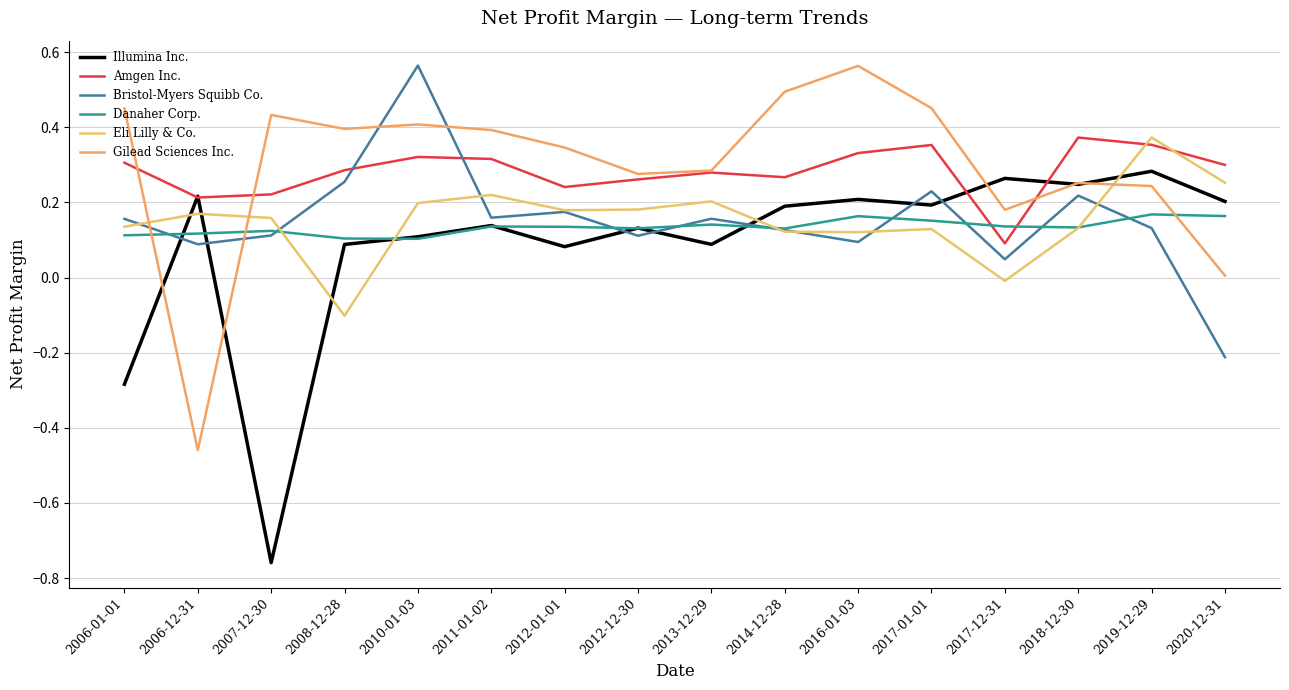

Where do Illumina Inc. and Amgen Inc. first cross each other?

2006-01-01 and 2006-12-31